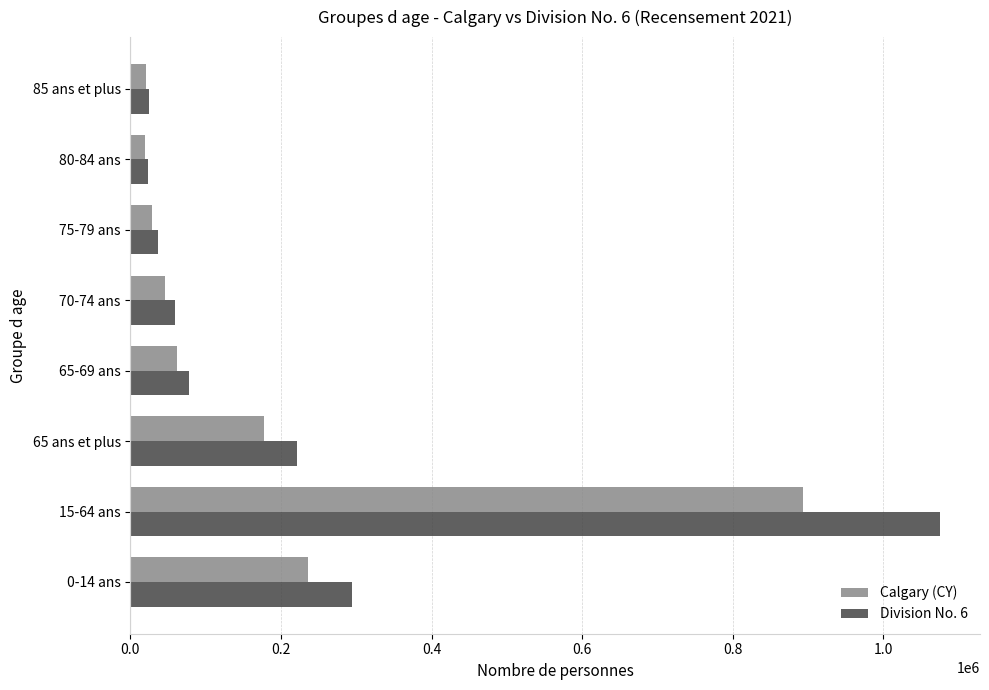

List the series in order of their peak value, highest first.

Division No. 6, Calgary (CY)